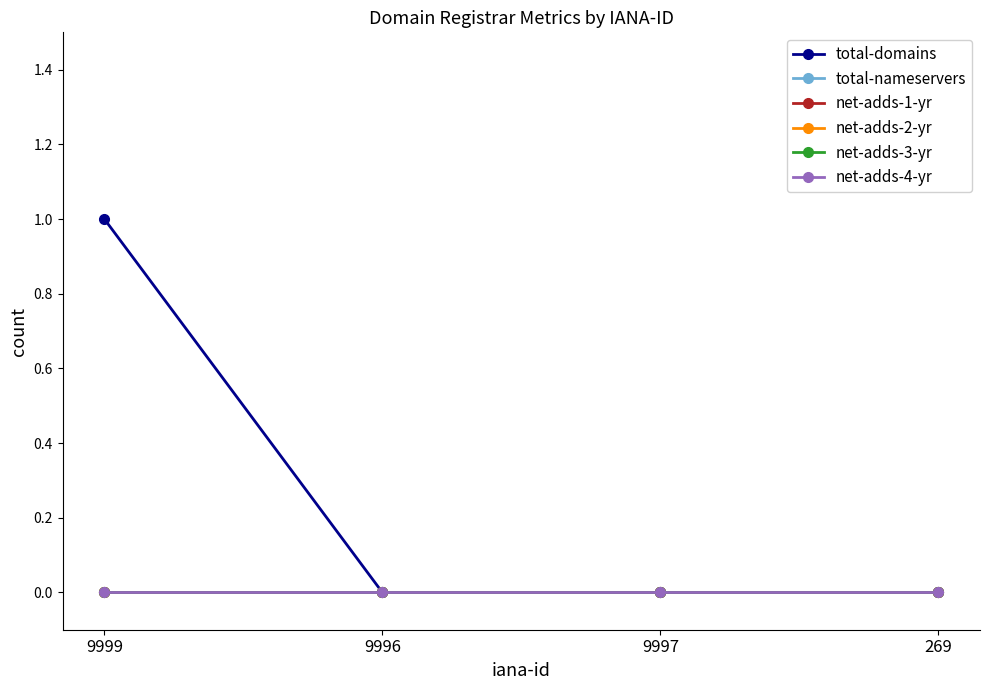

Is the value of net-adds-1-yr at 9996 greater than the value of net-adds-2-yr at 9997?

No